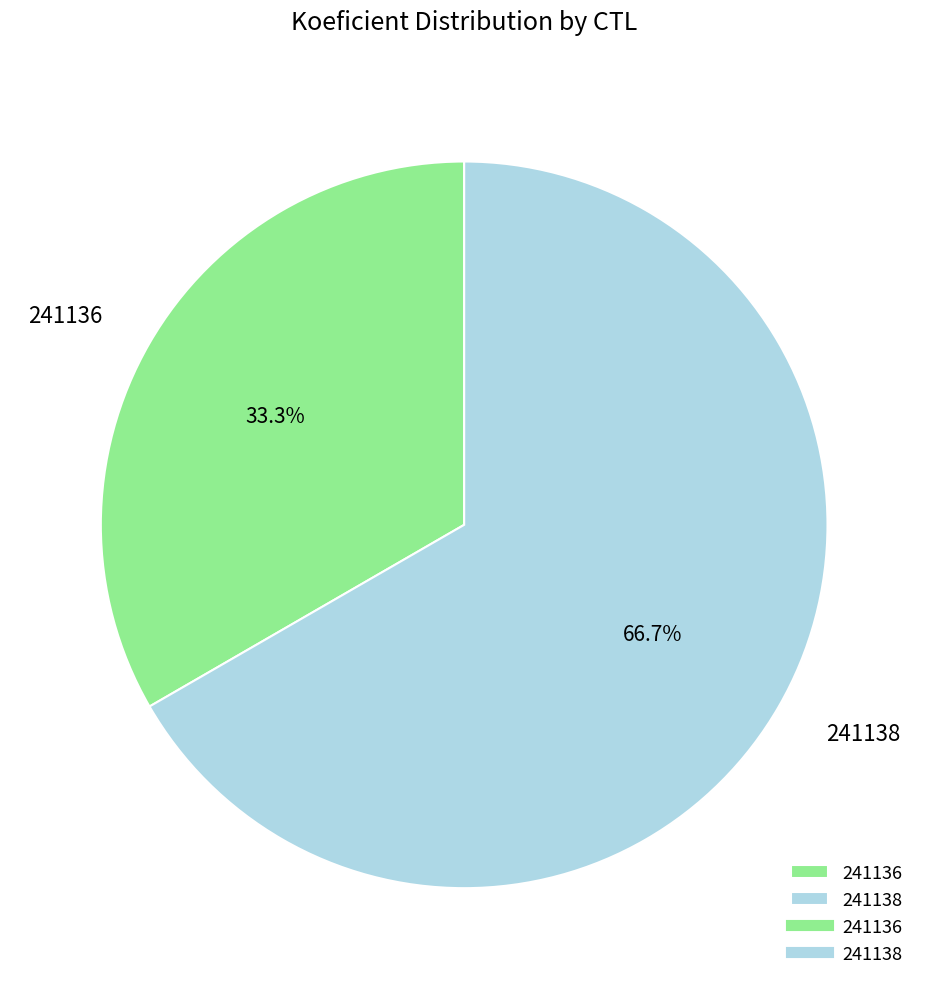

Is the sum of 241136 and 241138 greater than half?

Yes